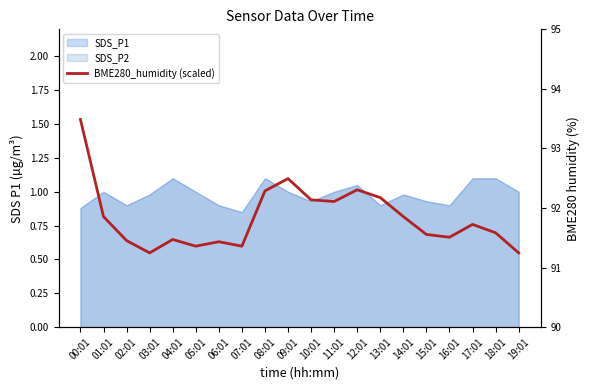

List the labels in order of value, largest first.

00:01, 09:01, 12:01, 08:01, 13:01, 10:01, 11:01, 01:01, 14:01, 17:01, 18:01, 15:01, 16:01, 04:01, 02:01, 06:01, 05:01, 07:01, 03:01, 19:01